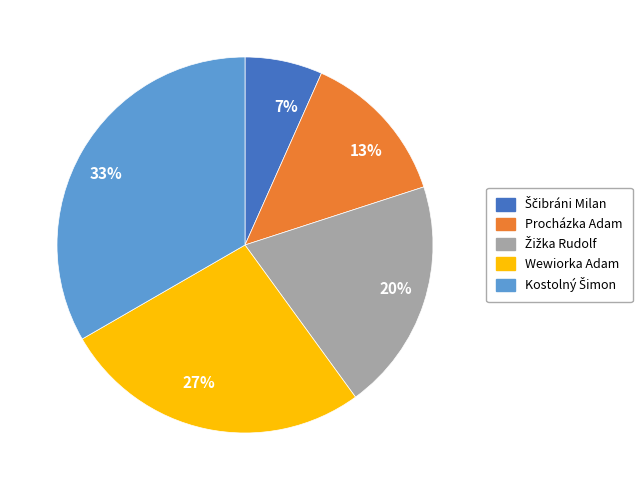

To the nearest percent, what is the average slice percentage?

20%